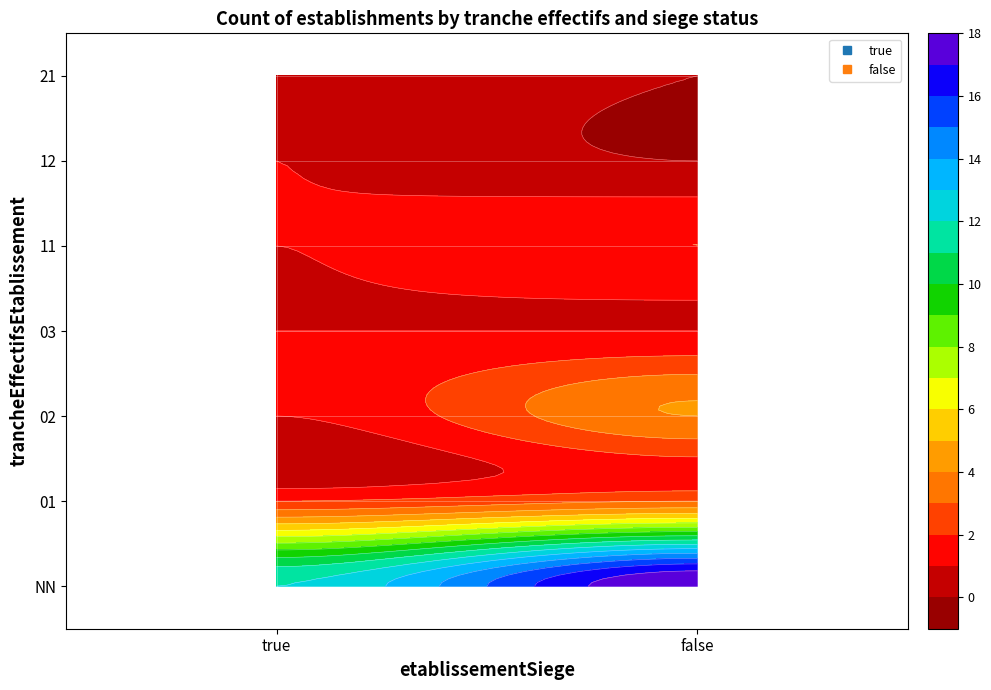

The value at 01_true is 2. True or false?

True